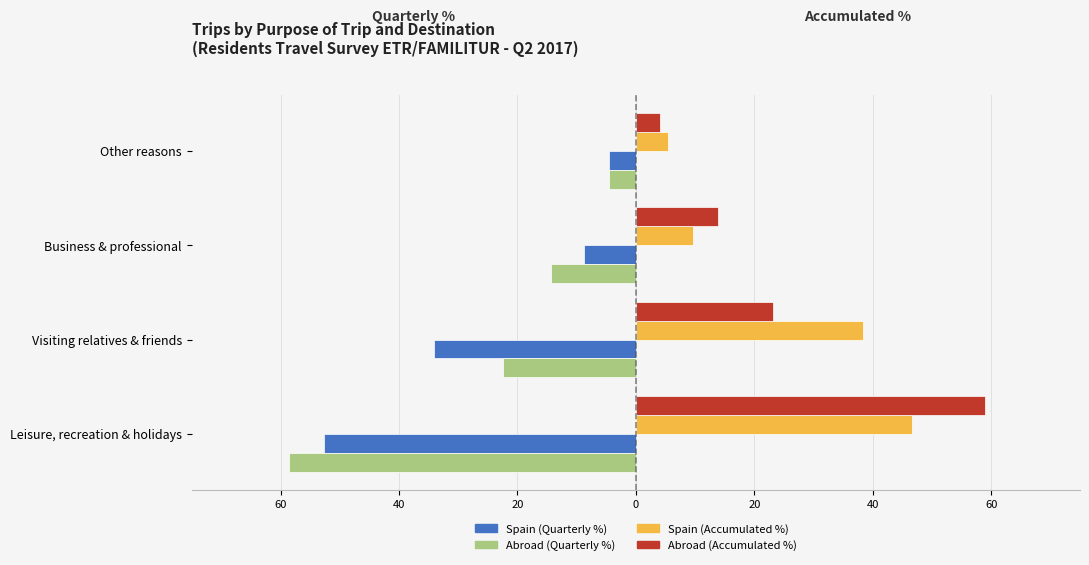

What are all the series names shown in the legend?

Spain (Quarterly %), Abroad (Quarterly %), Spain (Accumulated %), Abroad (Accumulated %)